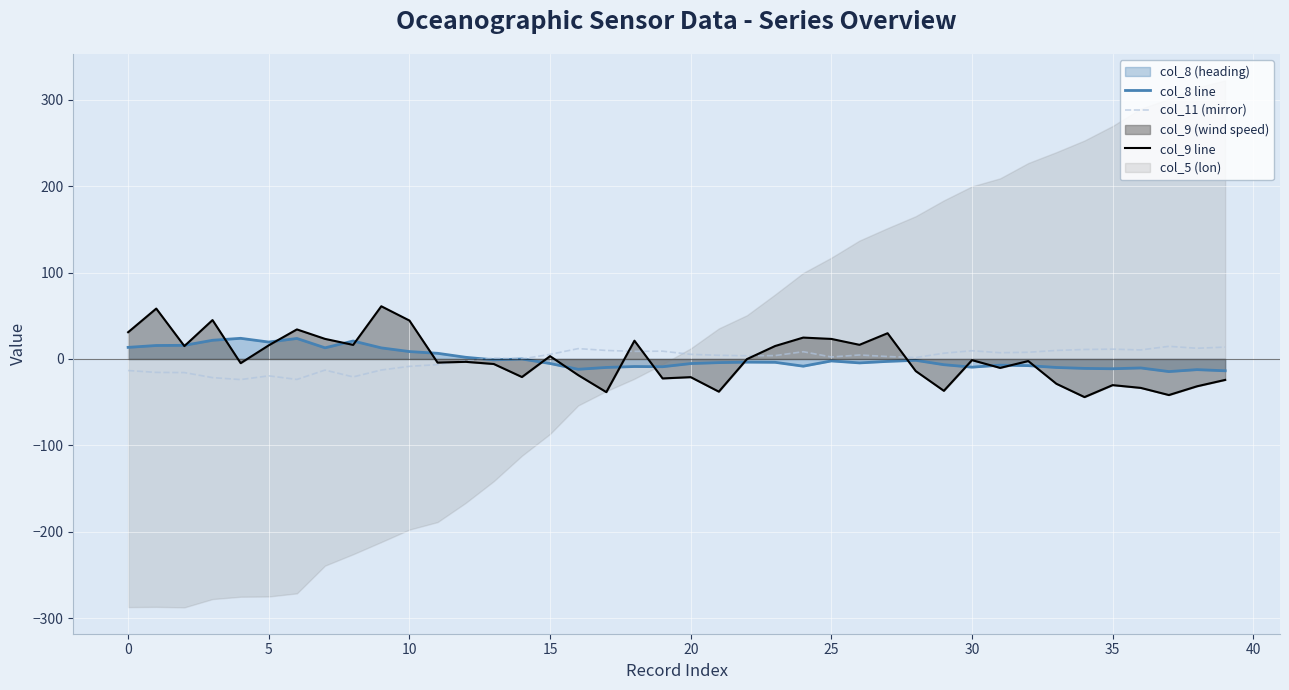

What is the minimum value for col_11 (mirror)?

-23.9